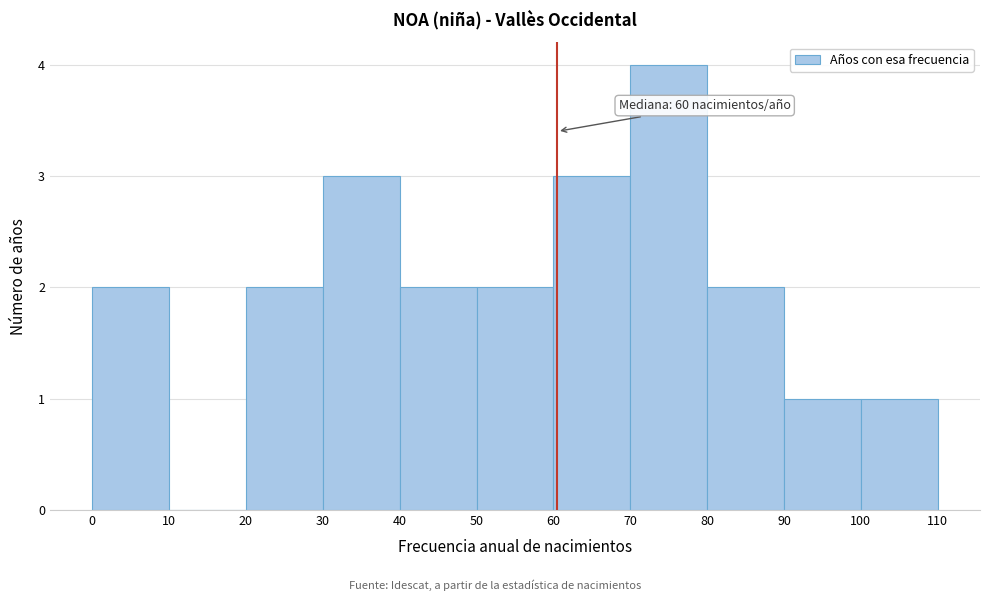

Over which range of the x-axis is the bar tallest?

70 to 80